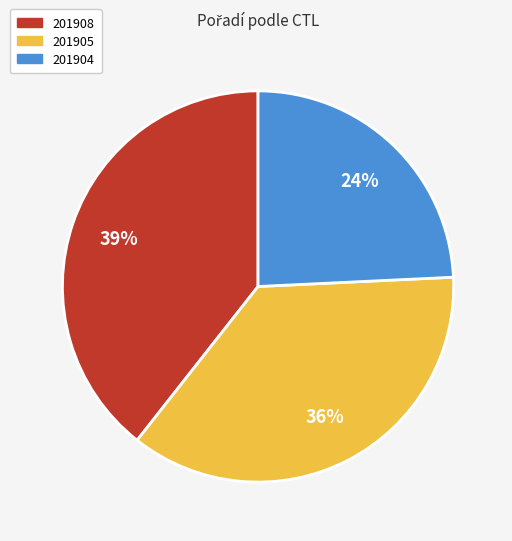

How many slices are in this pie chart?

3